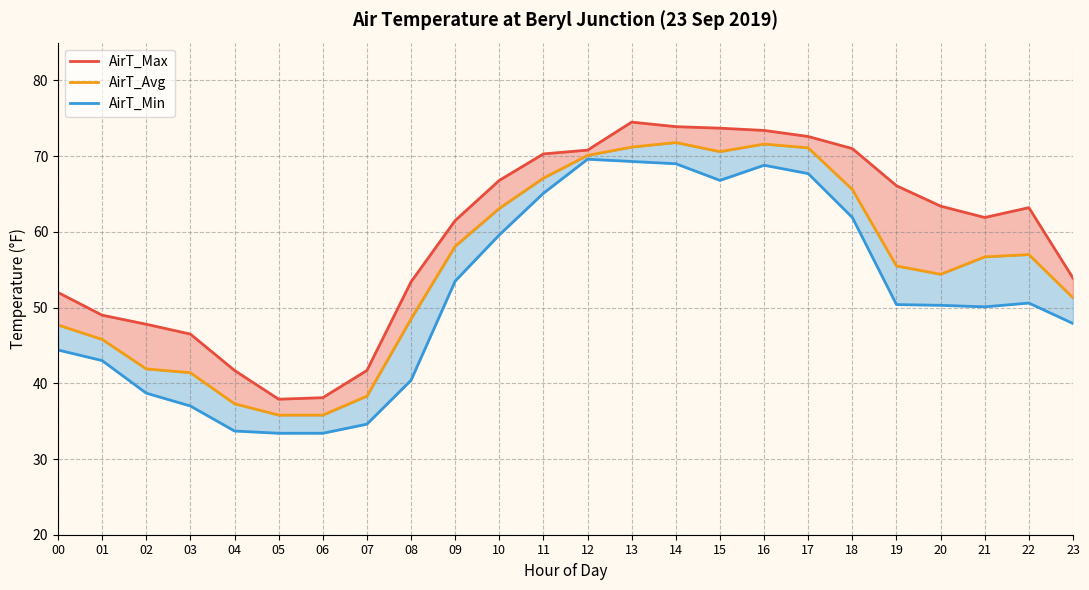

Reading left to right, extract all data points from this chart.

AirT_Max: 52.0	49.0	47.8	46.5	41.7	37.9	38.1	41.7	53.4	61.5	66.8	70.3	70.8	74.5	73.9	73.7	73.4	72.6	71.0	66.1	63.4	61.9	63.2	53.9
AirT_Avg: 47.7	45.8	41.9	41.4	37.3	35.8	35.8	38.3	48.5	58.1	63.1	67.1	70.1	71.2	71.8	70.6	71.6	71.1	65.6	55.5	54.4	56.7	57.0	51.3
AirT_Min: 44.4	43.0	38.7	37.0	33.7	33.4	33.4	34.6	40.4	53.5	59.6	65.1	69.6	69.3	69.0	66.8	68.8	67.7	61.9	50.4	50.3	50.1	50.6	47.9